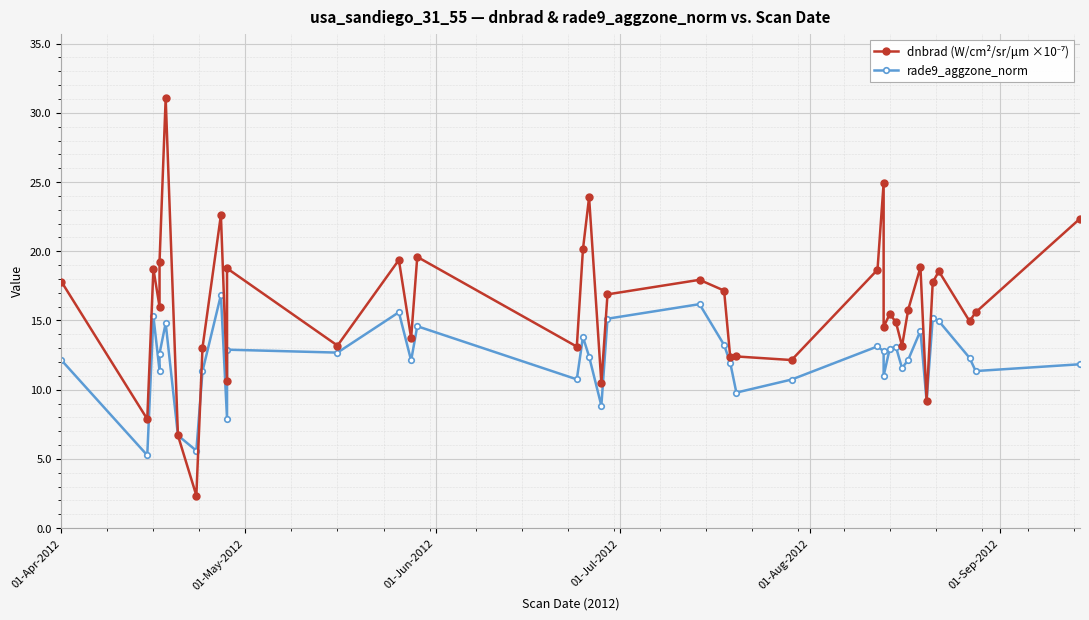

Count the number of categories in the chart.

40